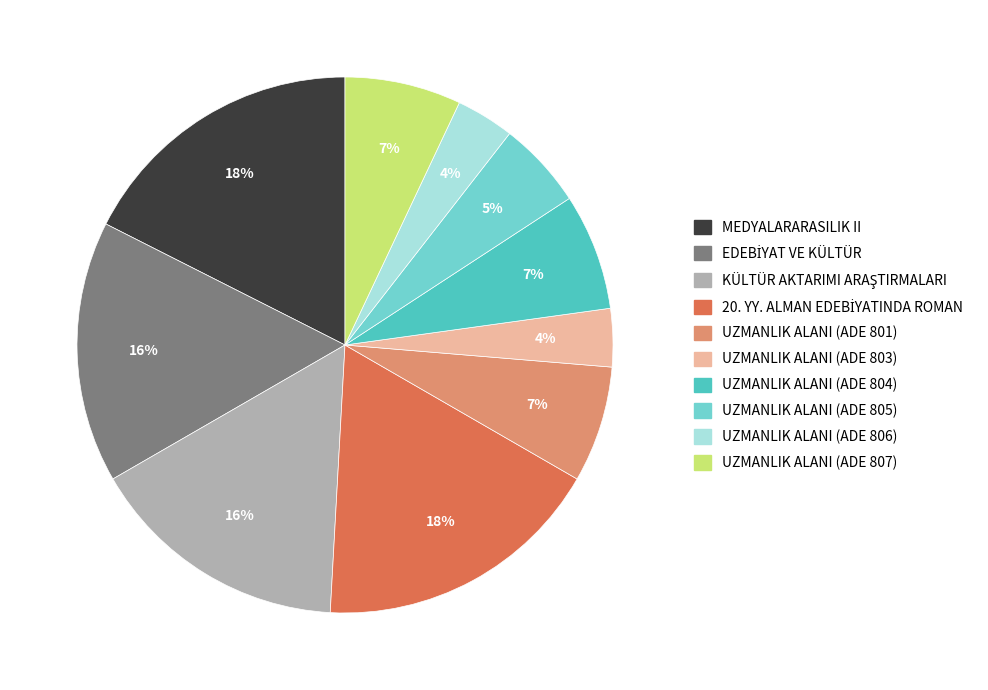

Does any single category account for the majority?

No